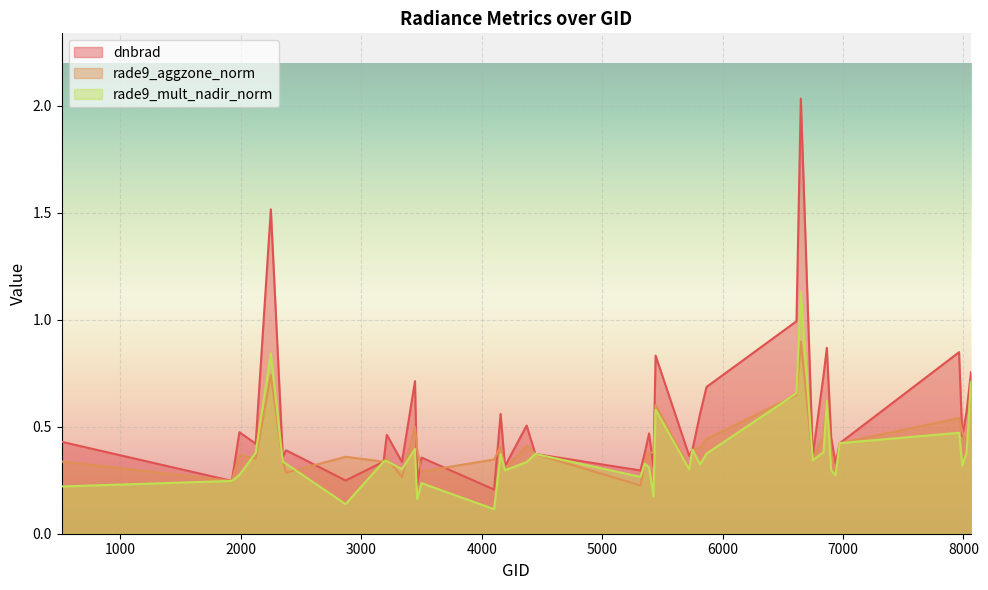

How many lines are shown in the chart?

3